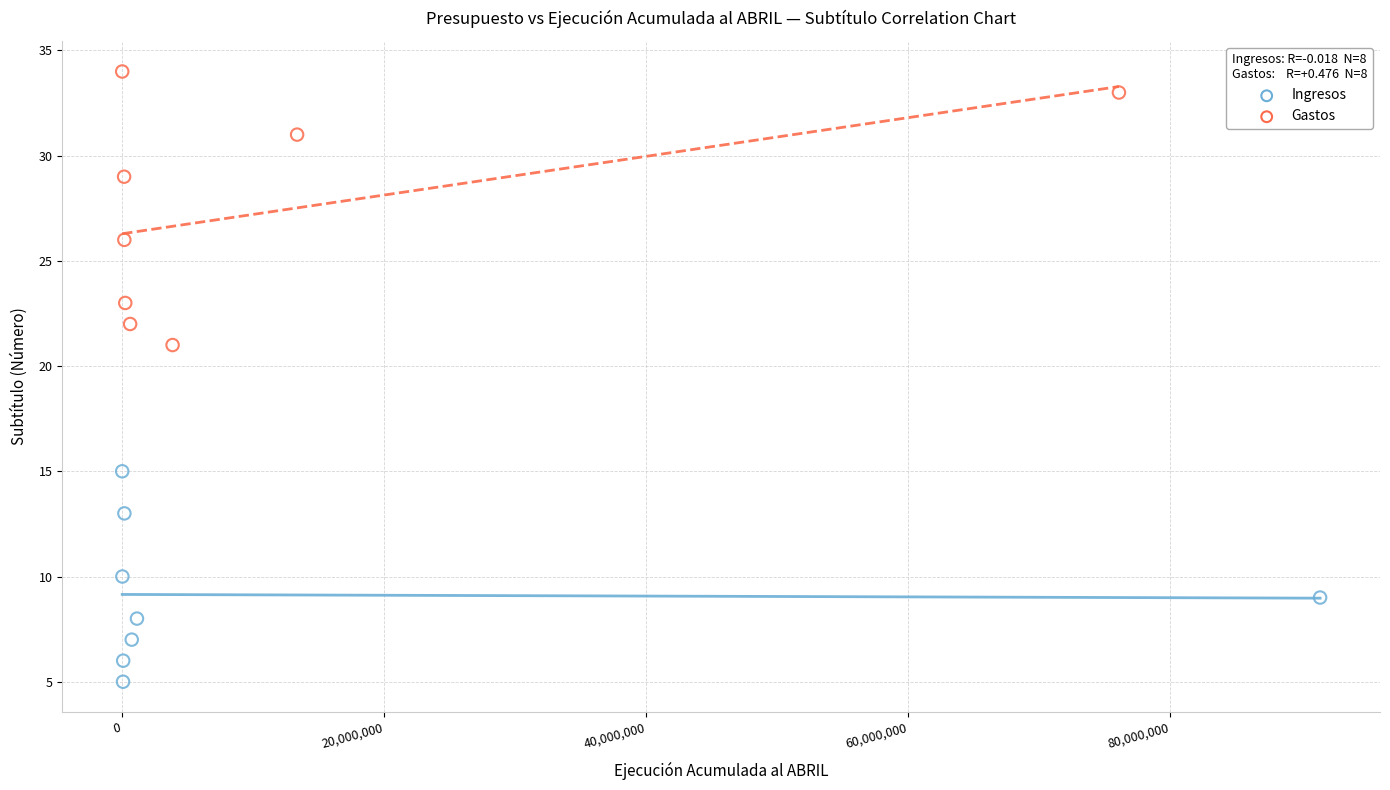

Which series contains the highest Y value?

Gastos